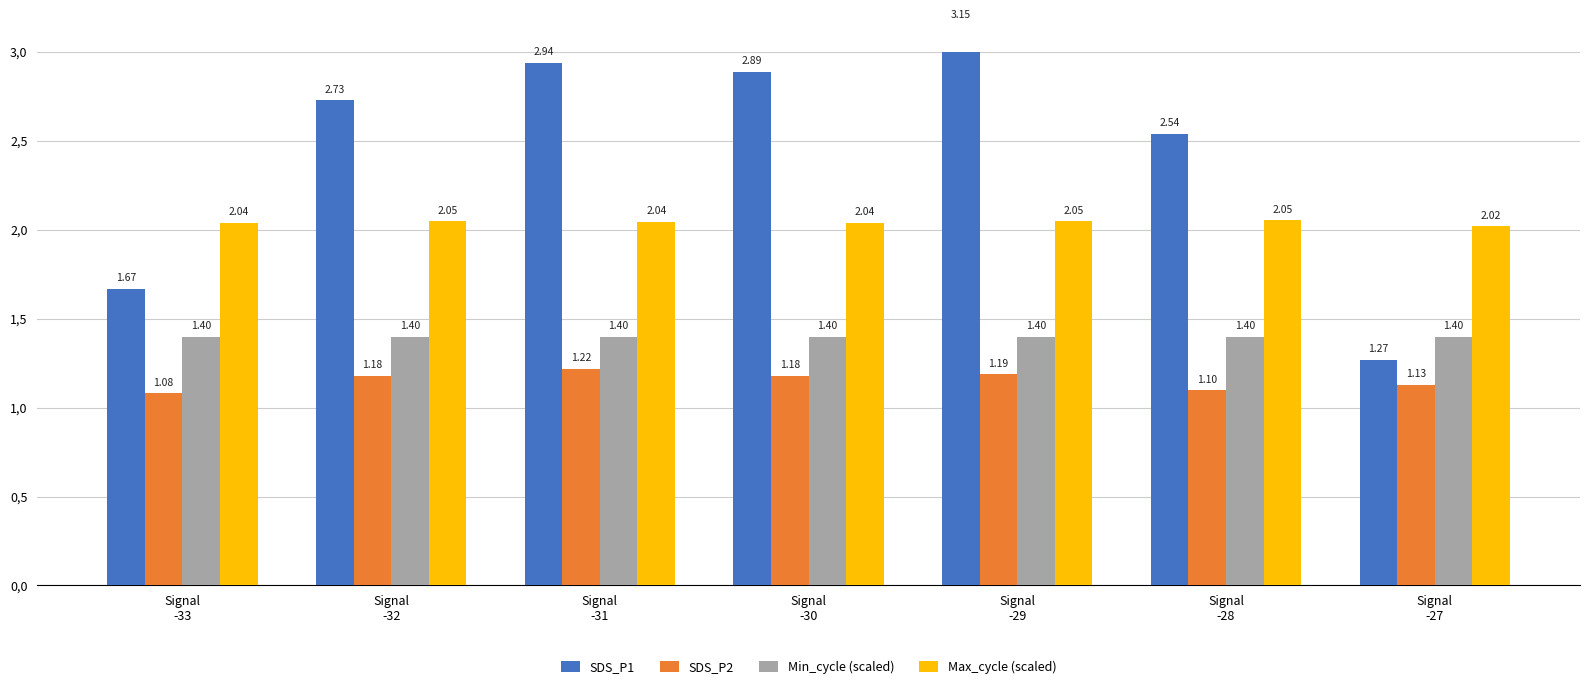

What is the difference between the highest and lowest values at Signal
-27?

0.9